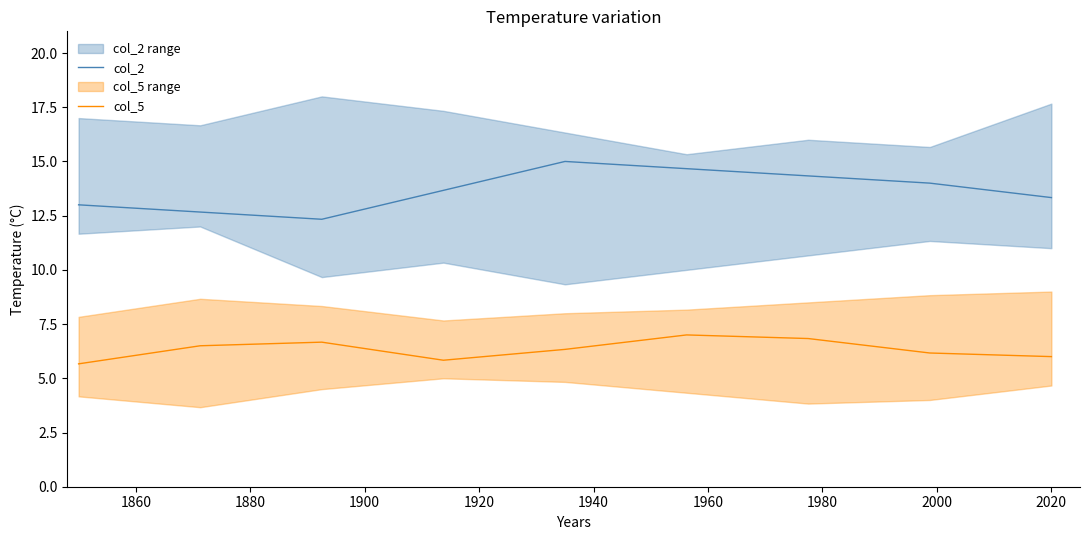

Reading left to right, what are all the values shown in this chart?

col_2: 13.0	12.7	12.3	13.7	15.0	14.7	14.3	14.0	13.3
col_5: 5.7	6.5	6.7	5.8	6.3	7.0	6.8	6.2	6.0